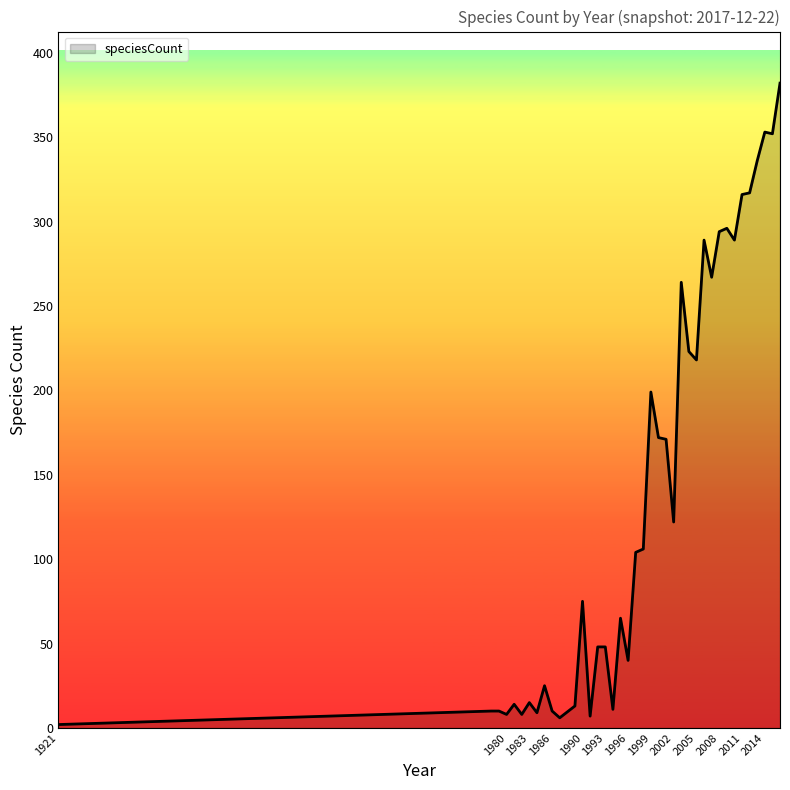

What is the difference between the maximum and minimum values?

380